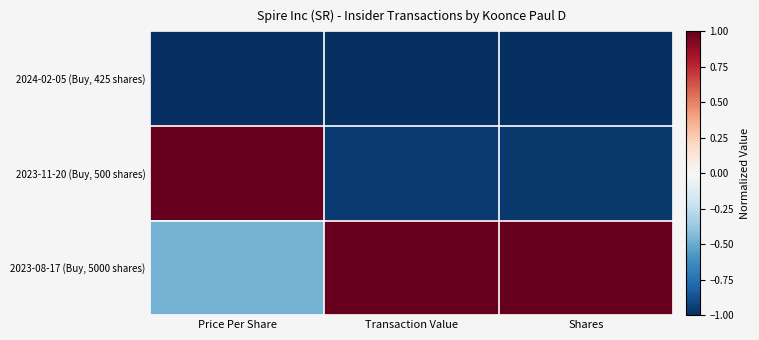

List the series in order of their peak value, lowest first.

2024-02-05 (Buy, 425 shares), 2023-11-20 (Buy, 500 shares), 2023-08-17 (Buy, 5000 shares)